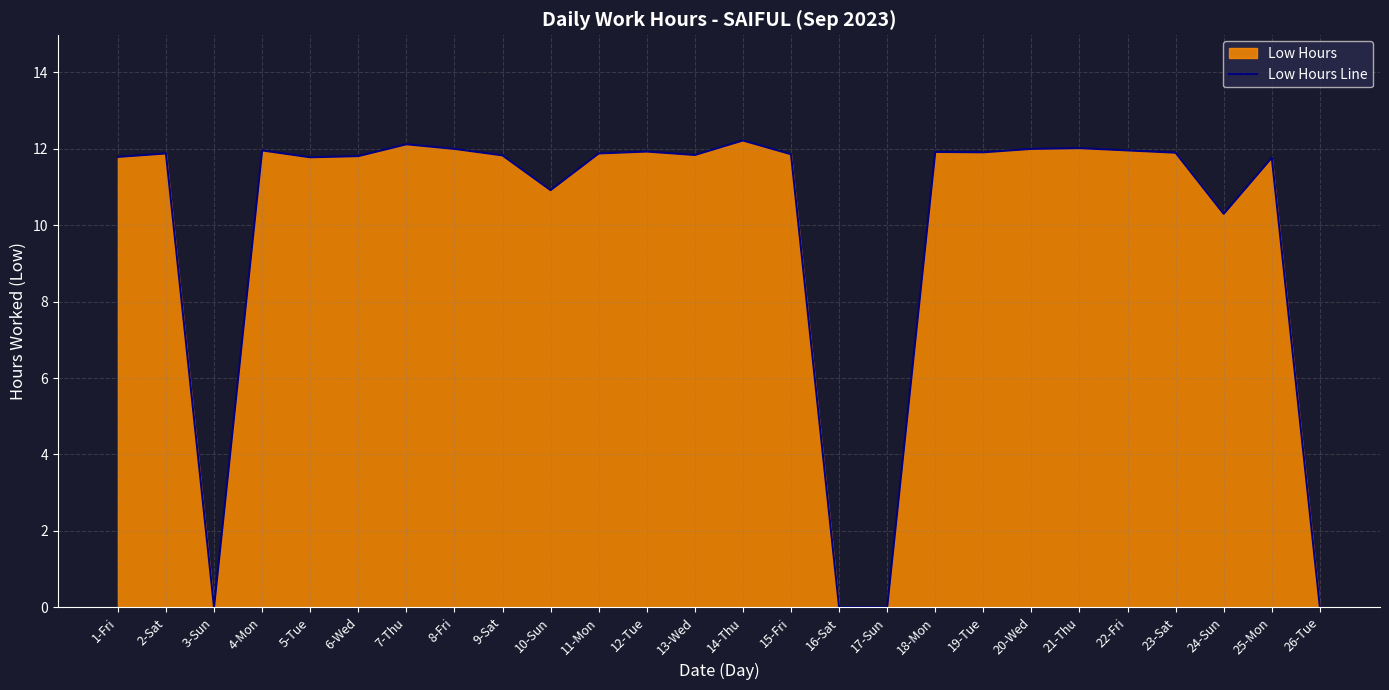

At which category does the chart reach its minimum across all series?

3-Sun